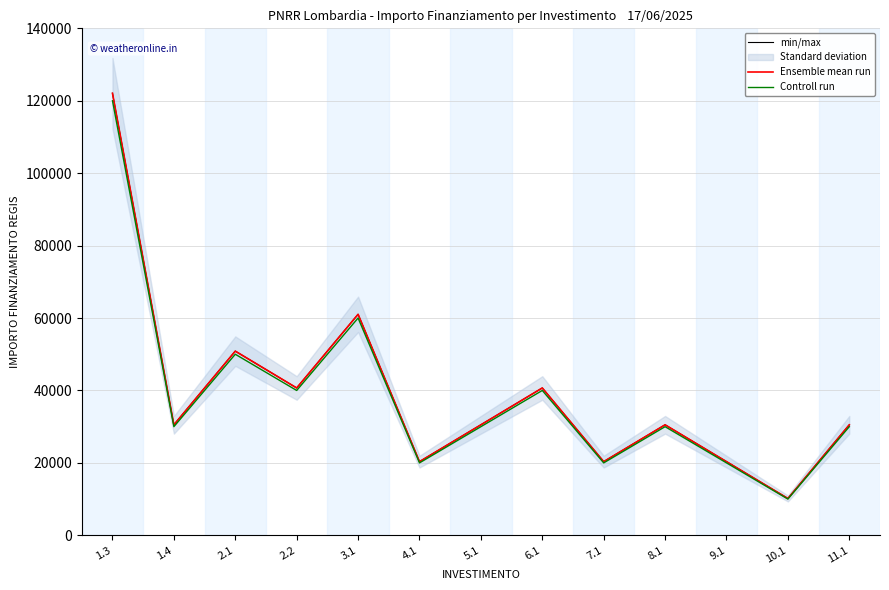

Reading left to right, extract all data points from this chart.

min/max: 122064	30516	50860	40688	61032	20344	30516	40688	20344	30516	20344	10172	30516
Ensemble mean run: 122064	30516	50860	40688	61032	20344	30516	40688	20344	30516	20344	10172	30516
Controll run: 120000	30000	50000	40000	60000	20000	30000	40000	20000	30000	20000	10000	30000